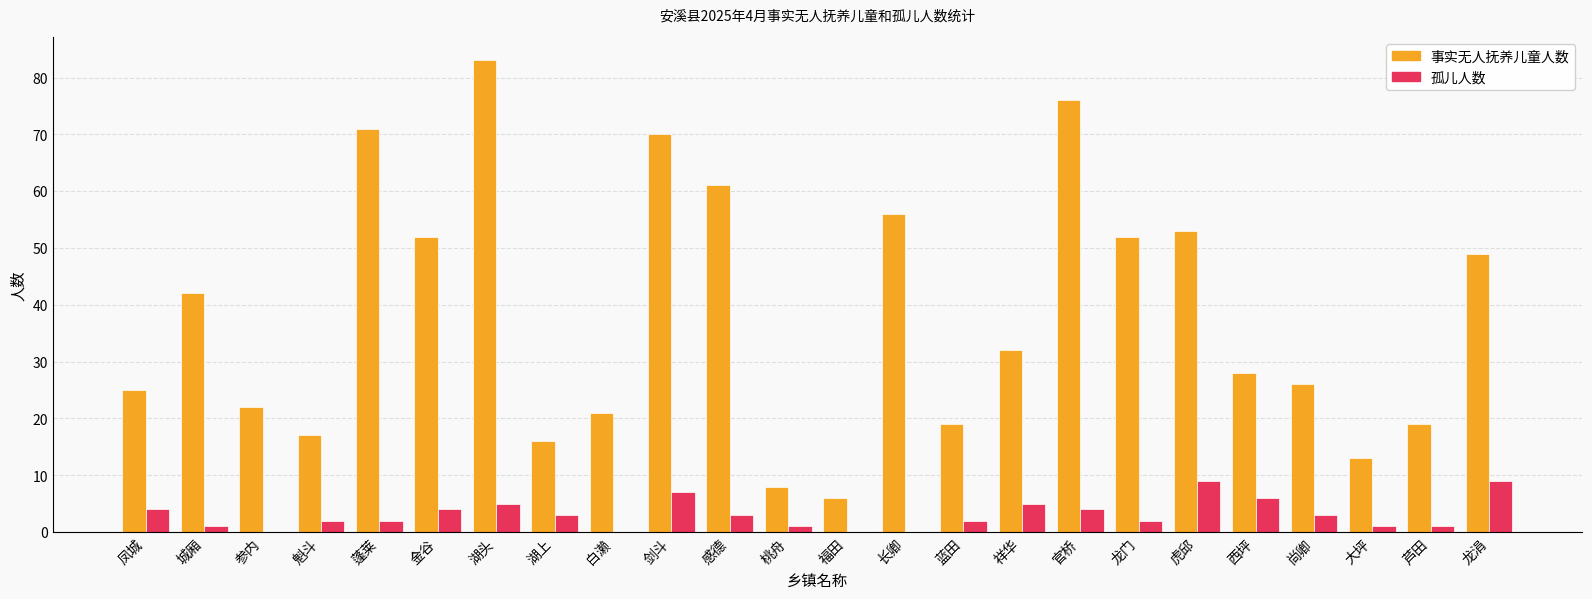

Reading right to left, what are all the values shown in this chart?

事实无人抚养儿童人数: 49	19	13	26	28	53	52	76	32	19	56	6	8	61	70	21	16	83	52	71	17	22	42	25
孤儿人数: 9	1	1	3	6	9	2	4	5	2	0	0	1	3	7	0	3	5	4	2	2	0	1	4